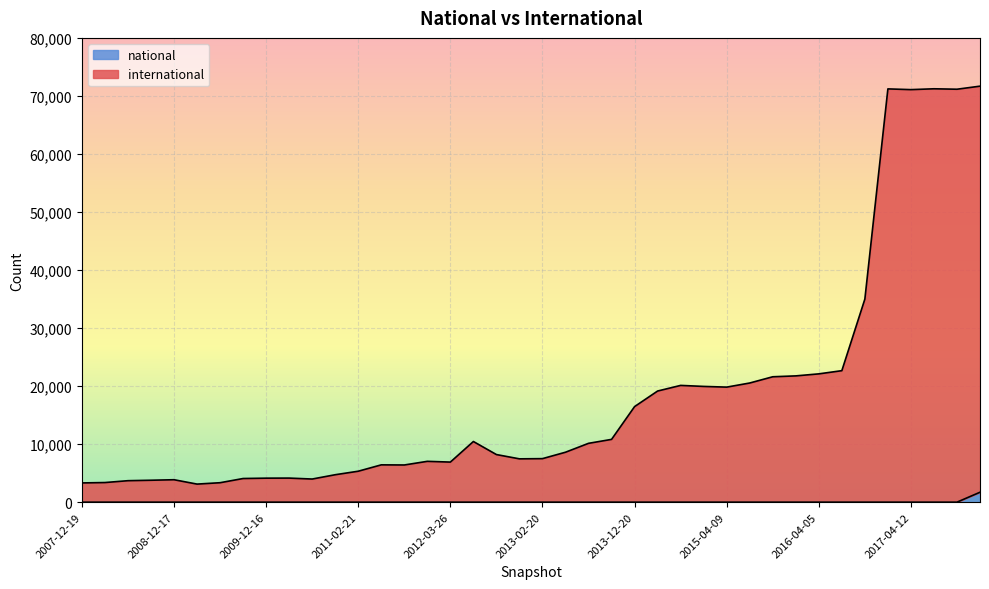

Reading left to right, transcribe all the data shown in this chart.

international: 2007-12-19=3315	2008-04-01=3381	2008-06-27=3701	2008-10-10=3778	2008-12-17=3867	2009-04-06=3114	2009-06-17=3352	2009-09-25=4076	2009-12-16=4137	2010-04-01=4149	2010-07-26=3986	2010-11-17=4729	2011-02-21=5333	2011-06-10=6430	2011-09-05=6408	2012-01-18=7036	2012-03-26=6907	2012-07-13=10453	2012-10-31=8203	2012-12-11=7465	2013-02-20=7501	2013-05-21=8606	2013-07-09=10139	2013-09-10=10819	2013-12-20=16469	2014-03-28=19151	2014-09-08=20120	2015-01-19=19944	2015-04-09=19824	2015-07-03=20533	2015-10-01=21608	2016-01-04=21760	2016-04-05=22108	2016-07-04=22658	2016-10-07=34993	2016-12-27=71211	2017-04-12=71085	2017-07-24=71230	2017-10-12=71154	2017-12-22=71683
national: 2007-12-19=0	2008-04-01=0	2008-06-27=0	2008-10-10=0	2008-12-17=0	2009-04-06=0	2009-06-17=0	2009-09-25=0	2009-12-16=0	2010-04-01=0	2010-07-26=0	2010-11-17=0	2011-02-21=0	2011-06-10=0	2011-09-05=0	2012-01-18=0	2012-03-26=0	2012-07-13=0	2012-10-31=0	2012-12-11=0	2013-02-20=0	2013-05-21=0	2013-07-09=0	2013-09-10=0	2013-12-20=0	2014-03-28=0	2014-09-08=0	2015-01-19=0	2015-04-09=0	2015-07-03=0	2015-10-01=0	2016-01-04=0	2016-04-05=0	2016-07-04=0	2016-10-07=0	2016-12-27=0	2017-04-12=0	2017-07-24=0	2017-10-12=0	2017-12-22=1710